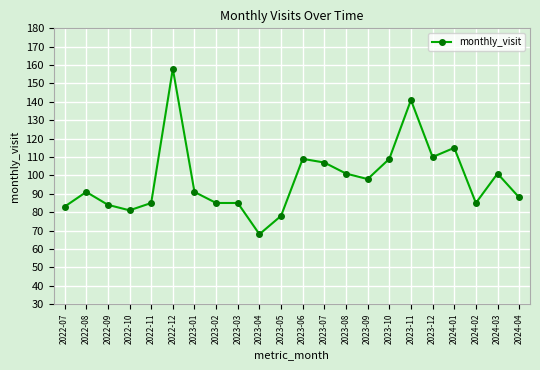

What is the label of the 15th point from the right?

2023-02